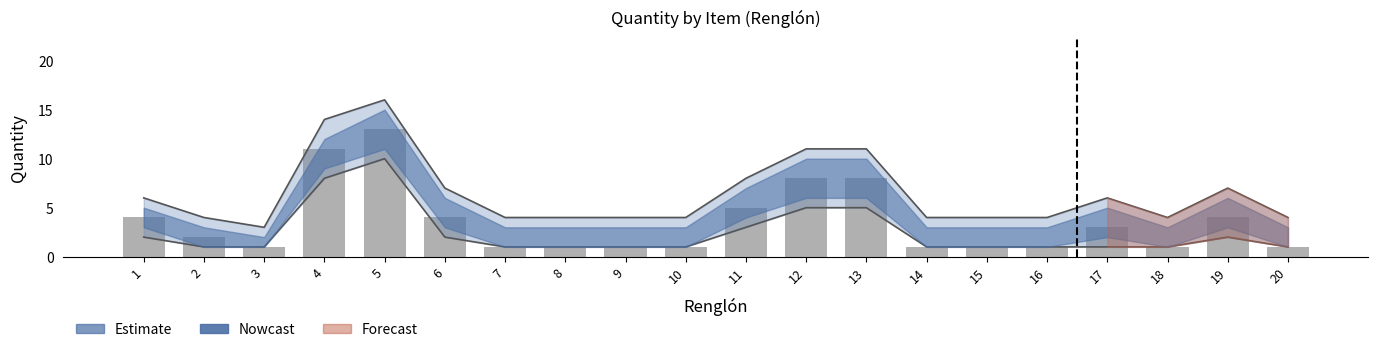

List the labels in order of value, largest first.

5, 4, 12, 13, 11, 1, 6, 19, 17, 2, 3, 7, 8, 9, 10, 14, 15, 16, 18, 20